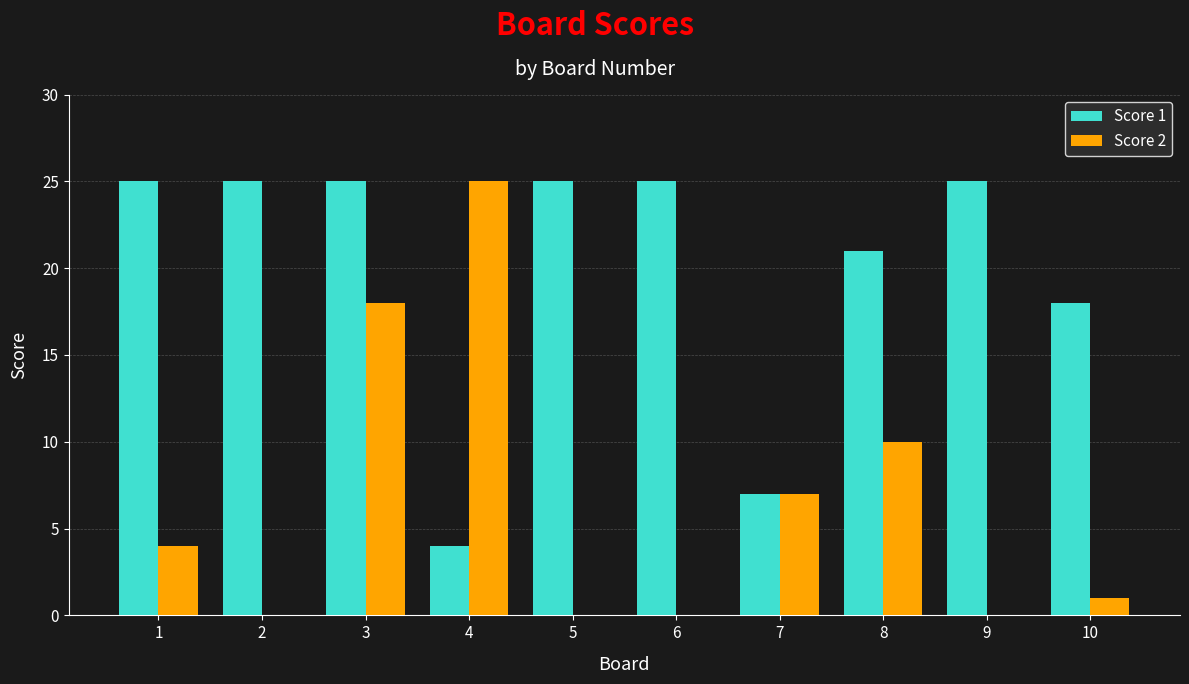

Where is Score 2 nearest to the value 12?

8